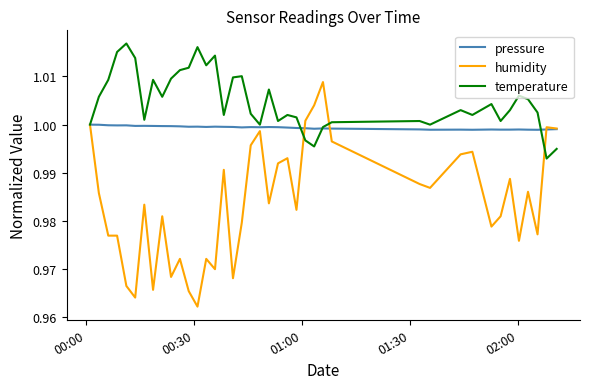

List the series in order of their peak value, lowest first.

pressure, humidity, temperature